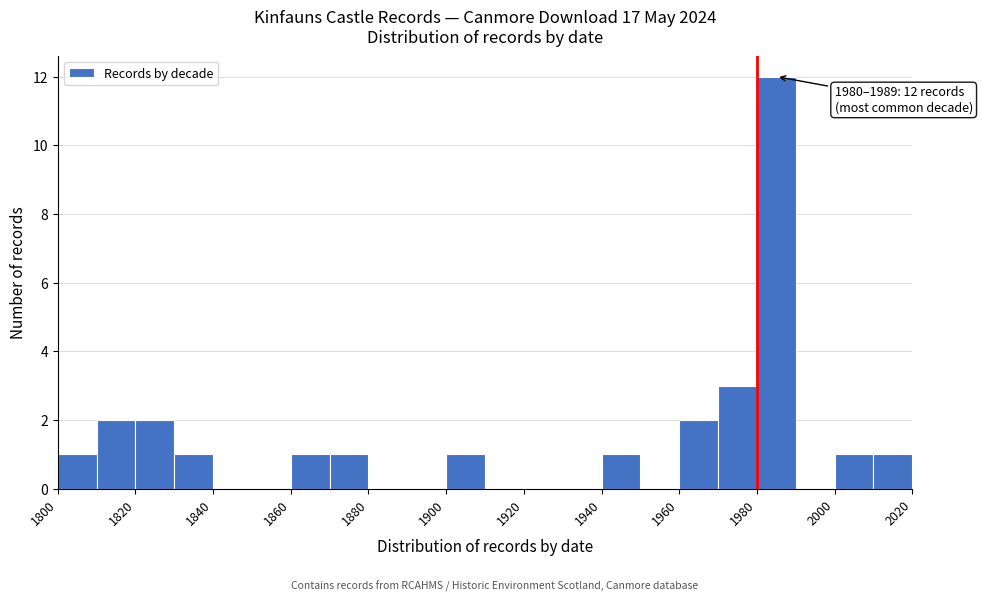

Which range on the x-axis has the tallest bar?

1980 to 1990